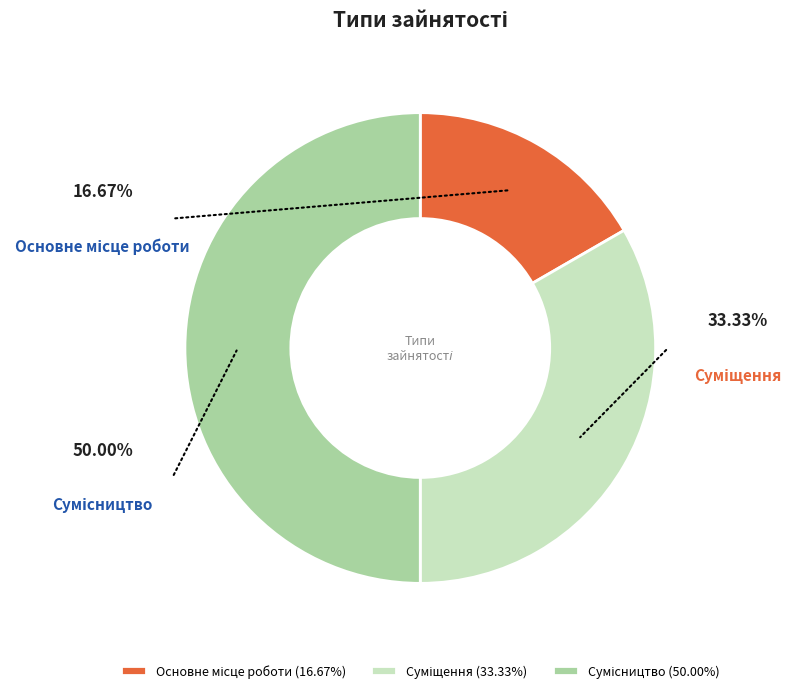

Which slice is the smallest?

Основне місце роботи